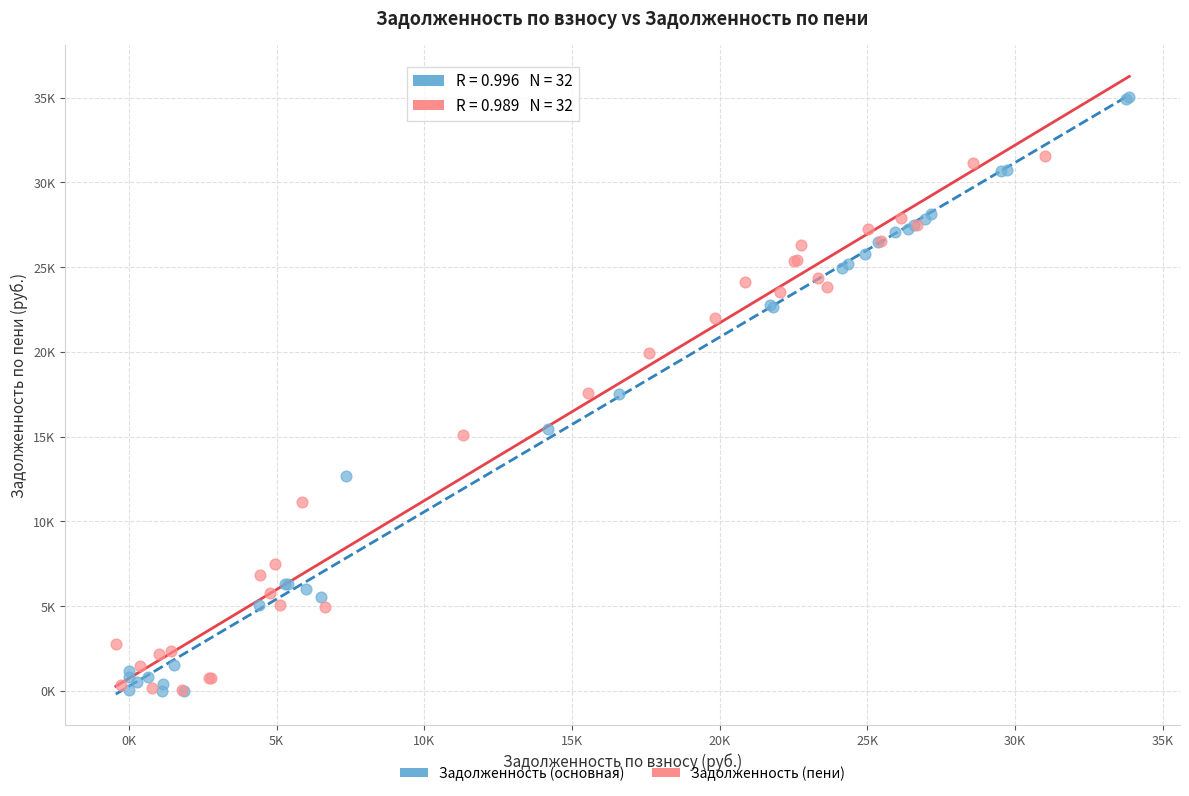

What are all the series names shown in the legend?

Задолженность (основная), Задолженность (пени)